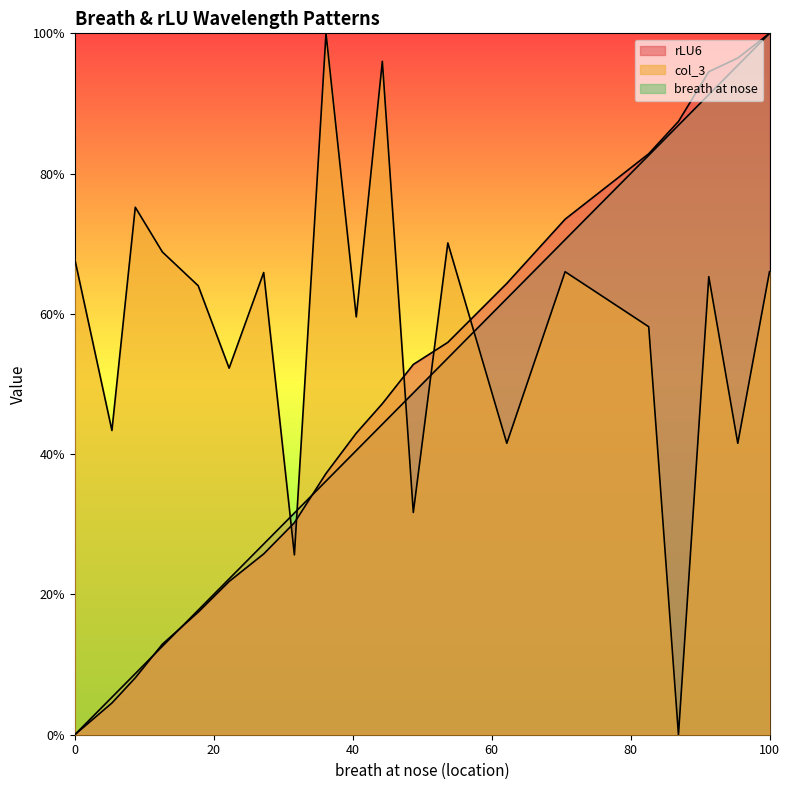

What is the maximum value for rLU6?

100.0